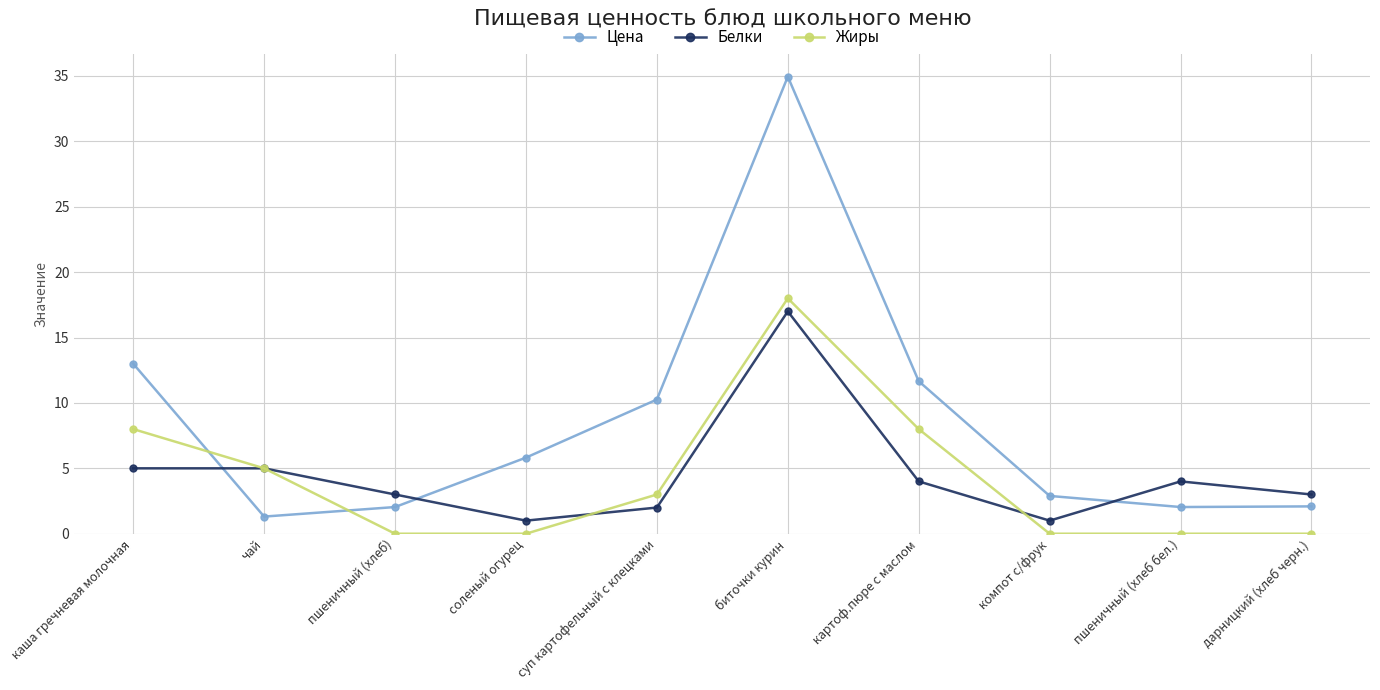

What is the label of the 8th point from the left?

компот с/фрук